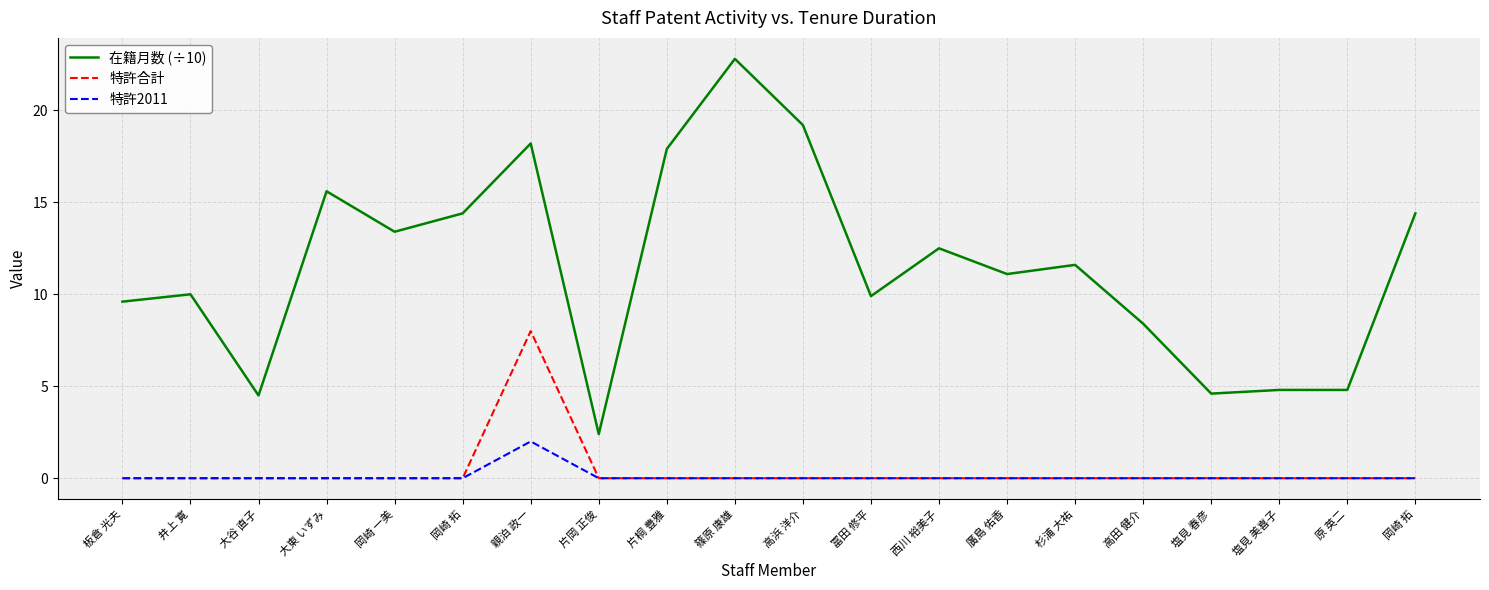

True or false: 在籍月数 (÷10) and 特許2011 intersect in this chart.

False